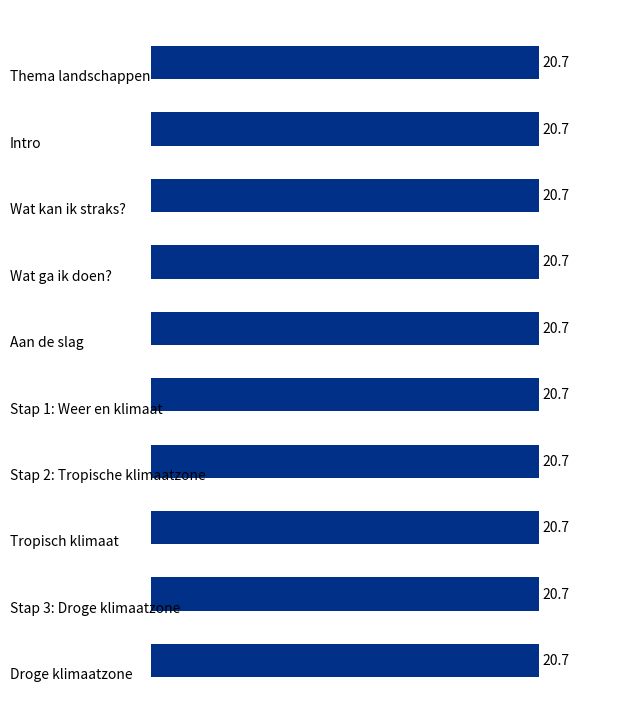

What is the minimum value shown in the chart?

20.7